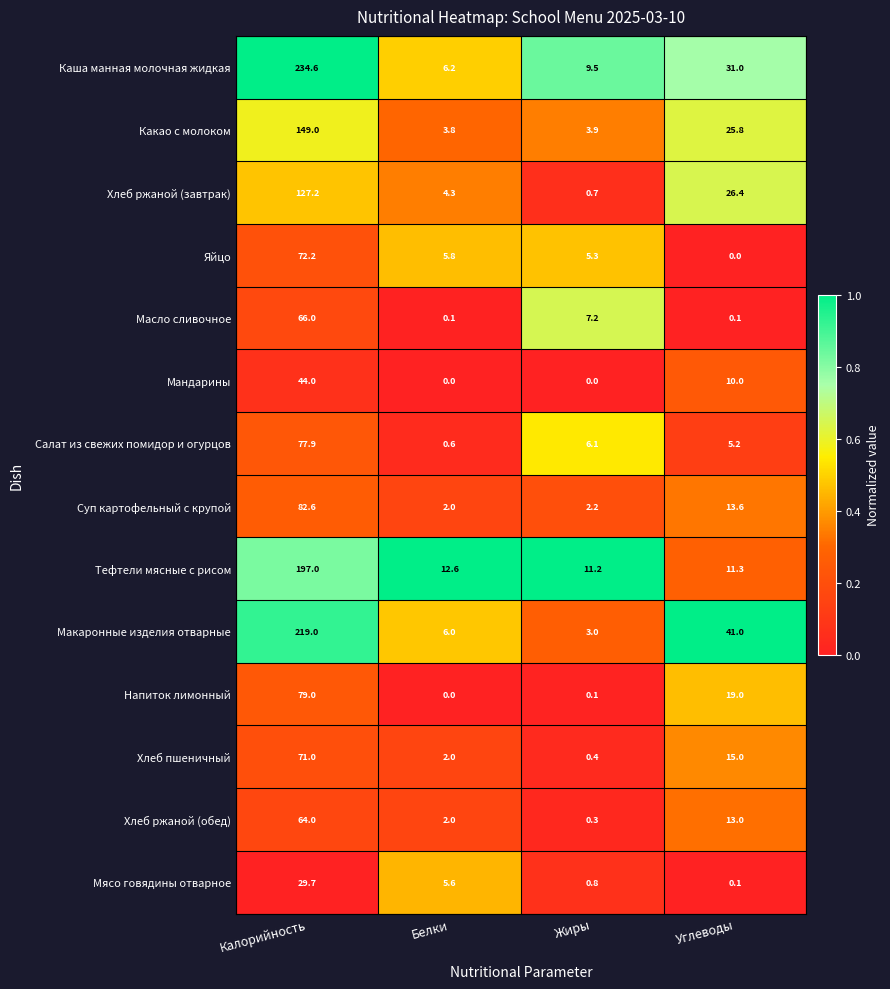

At which category is the sum across all series the highest?

Калорийность